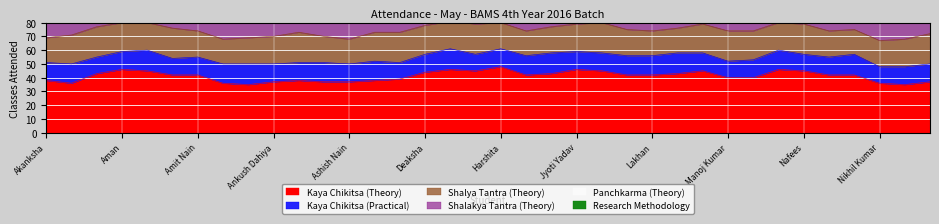

True or false: Research Methodology has a value of 3 at Amit Nain.

True